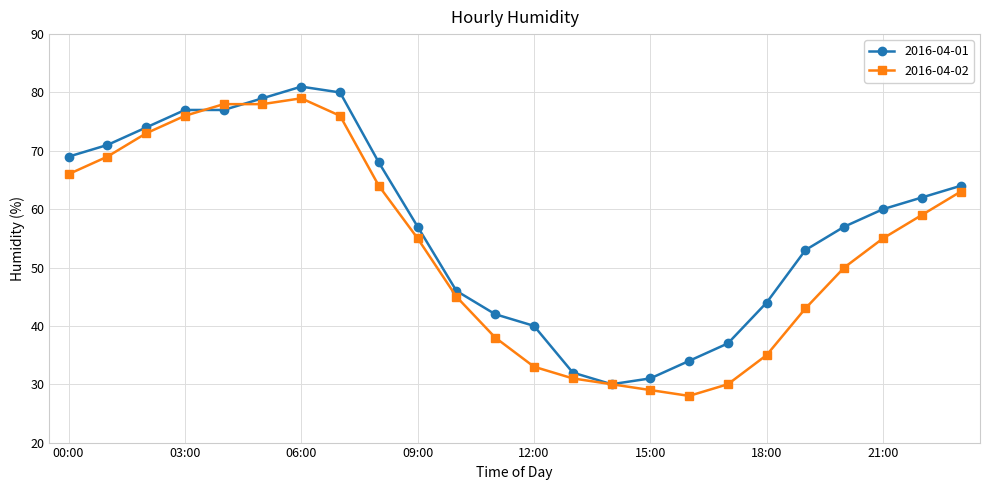

What is the value of the 2016-04-01 point at the 8th from the left?

80